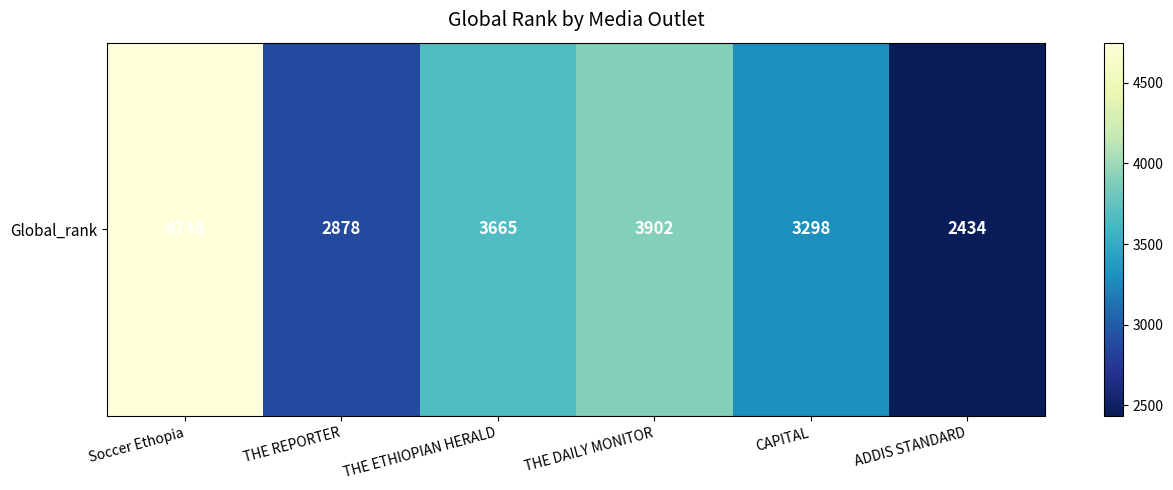

How many distinct data groups are displayed?

1